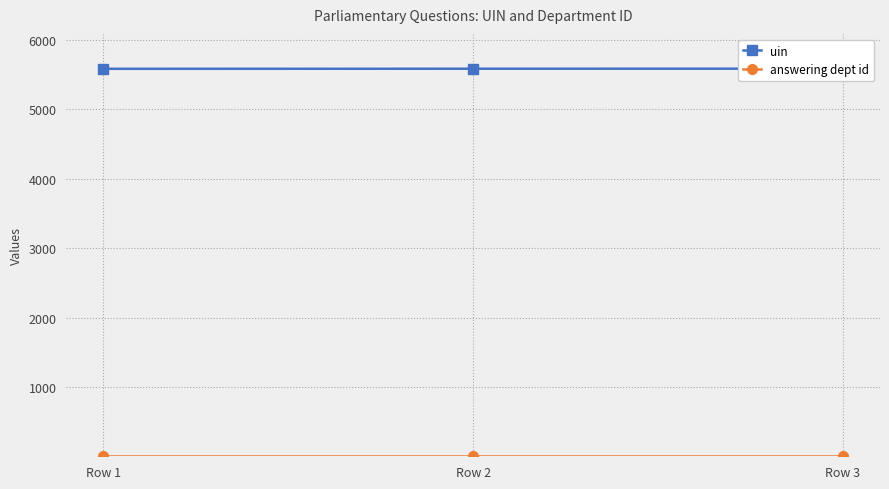

What is the difference between the uin values at Row 2 and Row 3?

1